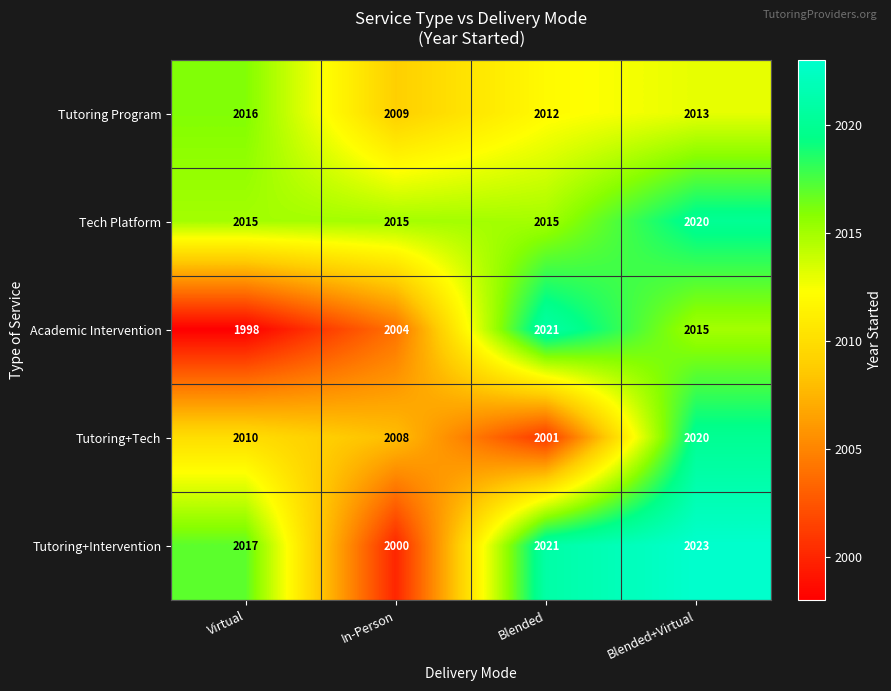

At which label is Tutoring Program closest to 2012?

Blended